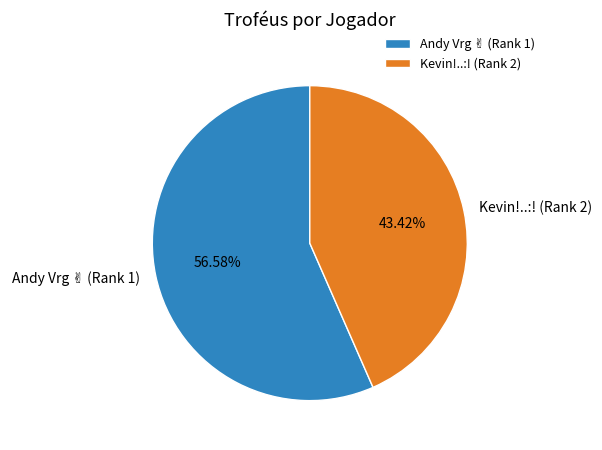

To the nearest percent, what portion does Andy Vrg ✌ (Rank 1) represent?

57%